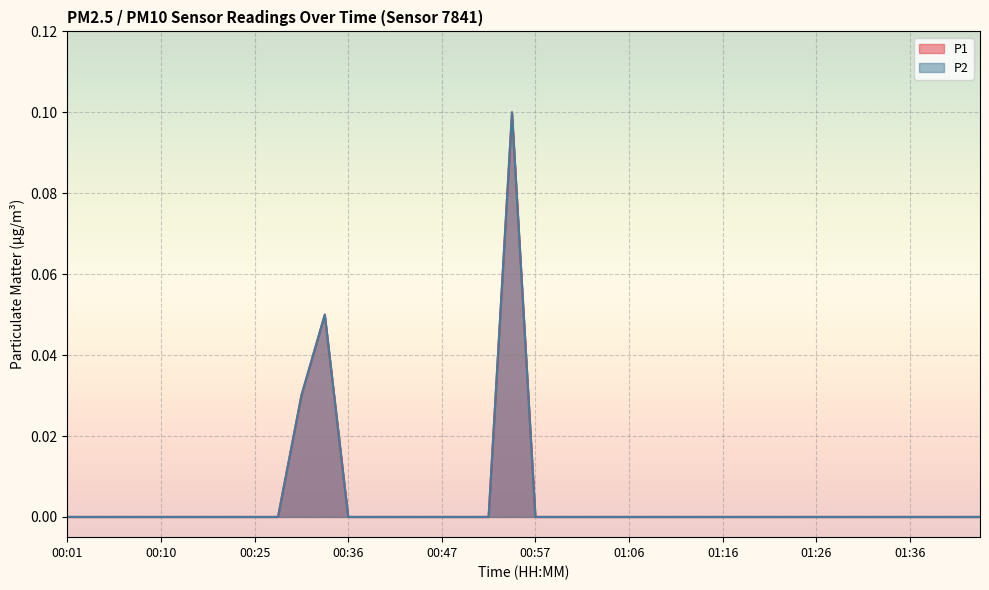

What is the label of the 17th point from the left?

00:47